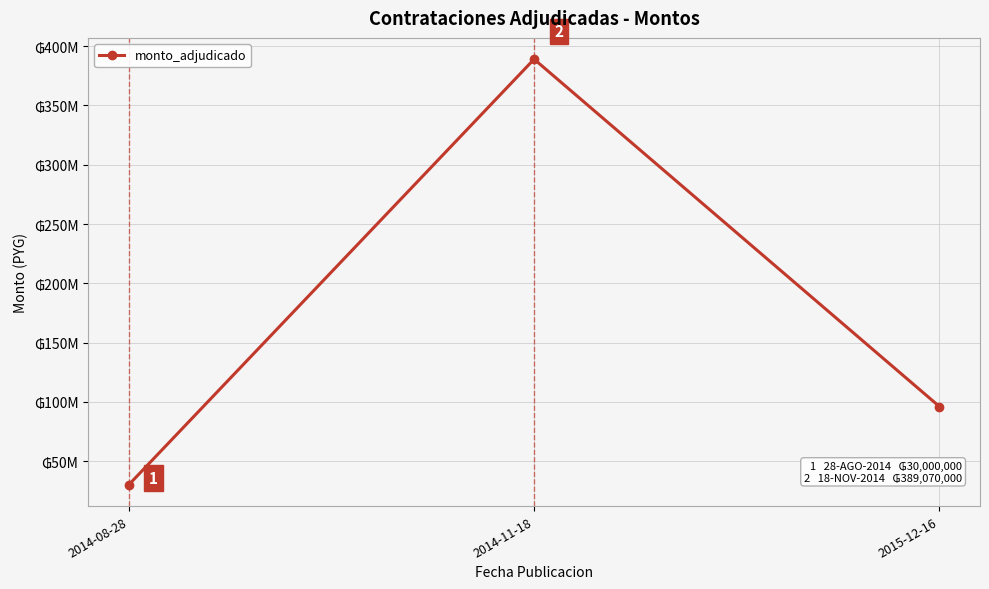

Is this an area chart (filled region under the line)?

No